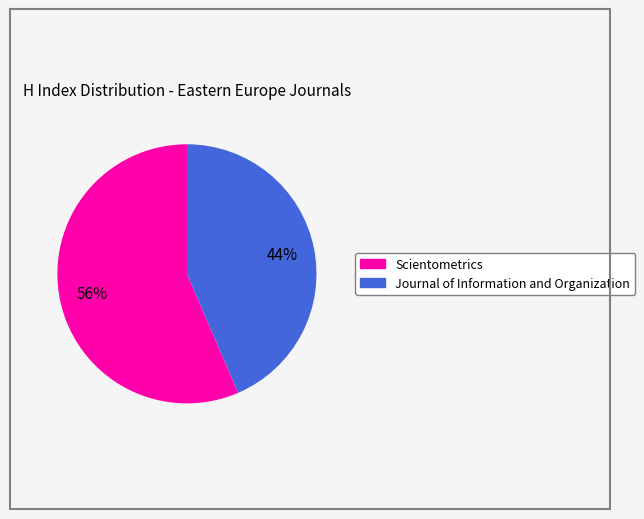

Is there any slice that represents more than half of the pie?

Yes